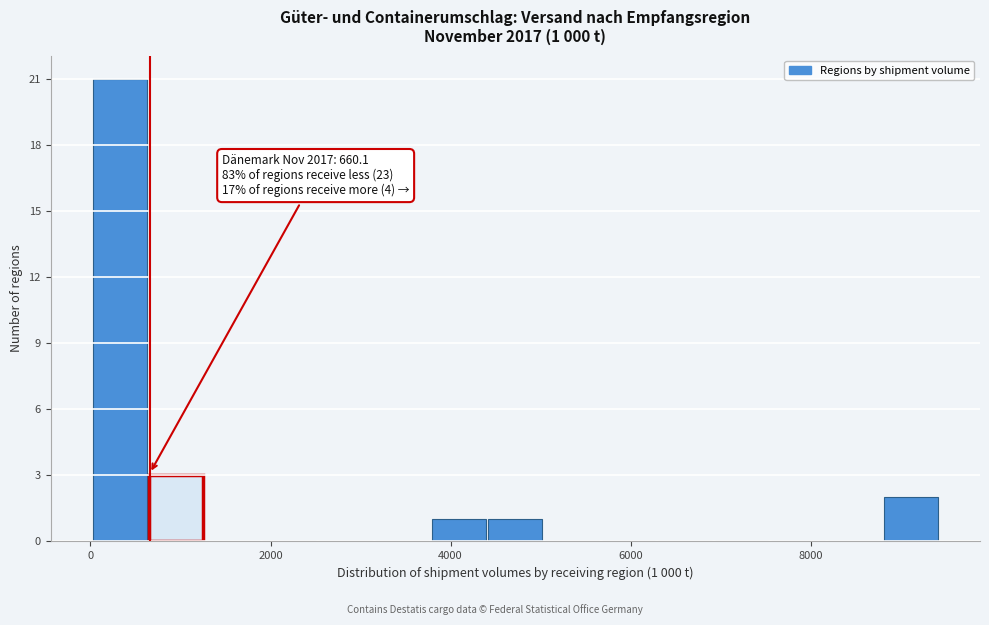

Read against the x-axis, roughly where is the centre of the tallest bar?

400